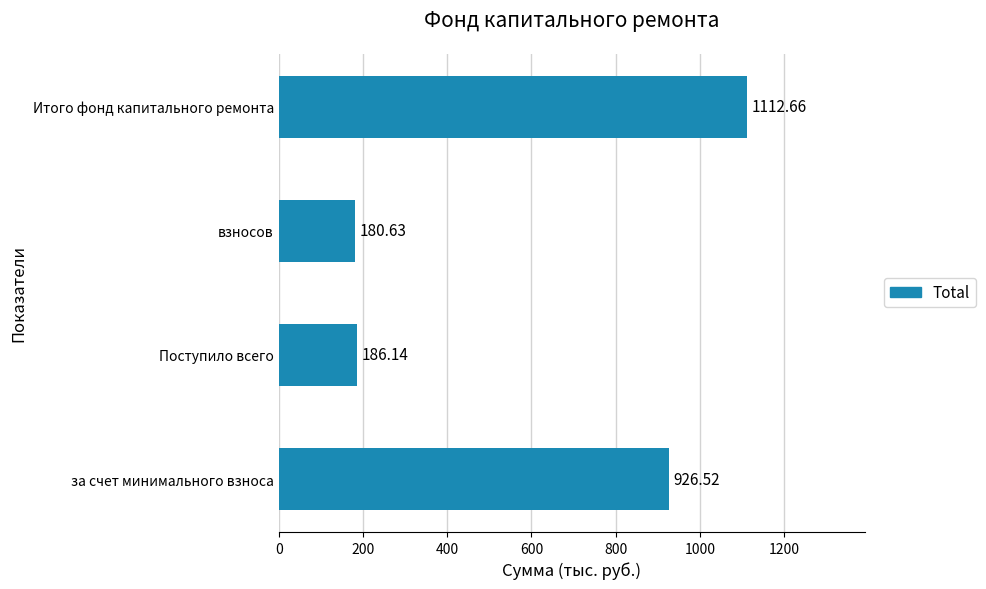

What is the smallest value displayed?

180.6